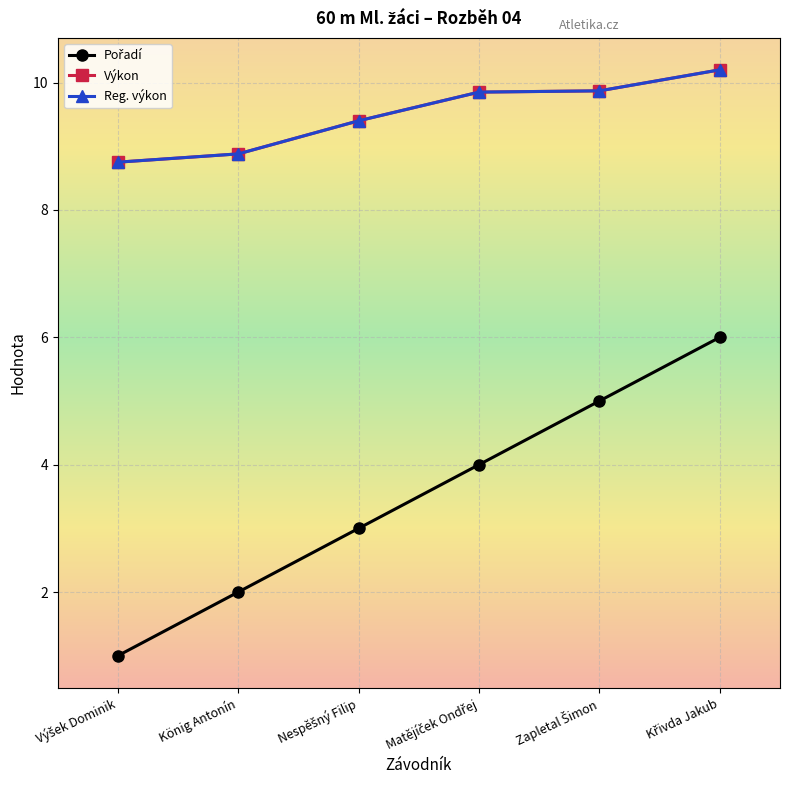

Reading right to left, transcribe all the data shown in this chart.

Pořadí: 6.0	5.0	4.0	3.0	2.0	1.0
Výkon: 10.2	9.9	9.8	9.4	8.9	8.8
Reg. výkon: 10.2	9.9	9.8	9.4	8.9	8.8